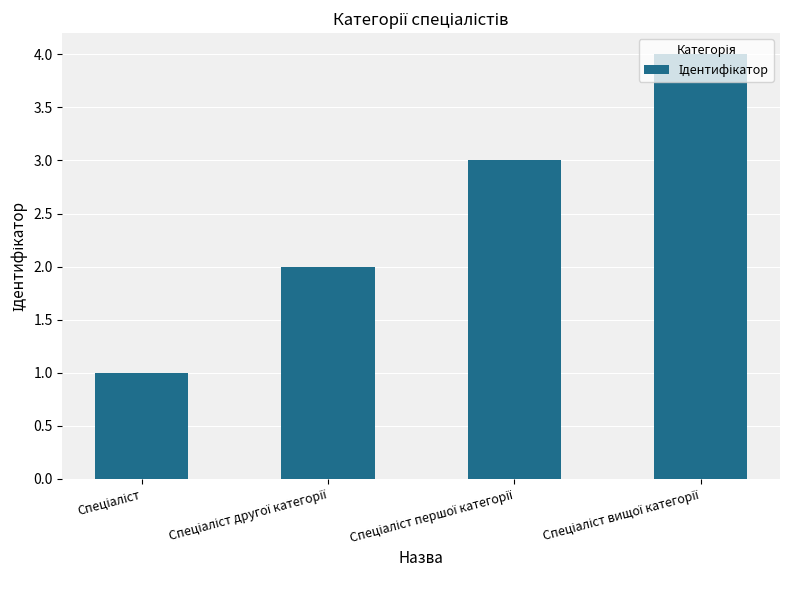

What is the greatest value displayed?

4